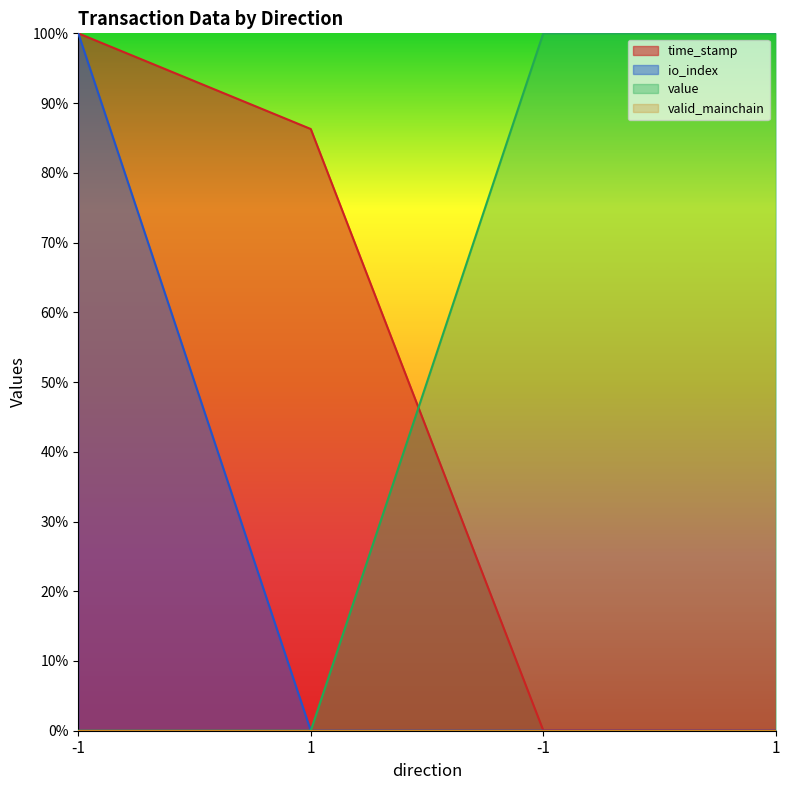

What is the label of the 2nd point from the left?

1